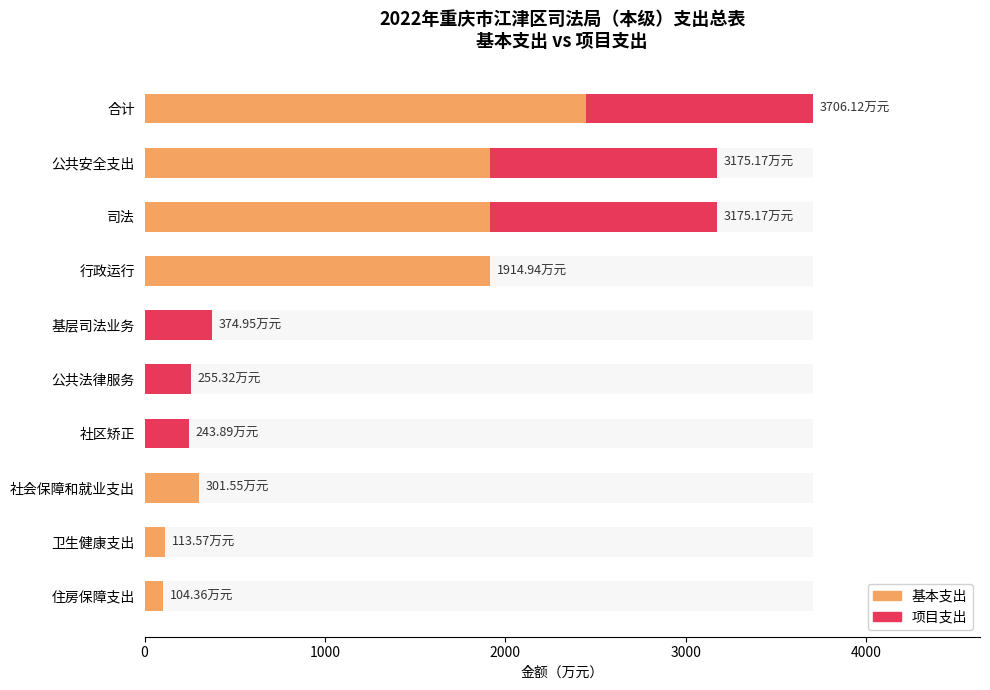

What is the difference between the maximum and minimum values in the 基本支出 series?

2445.9